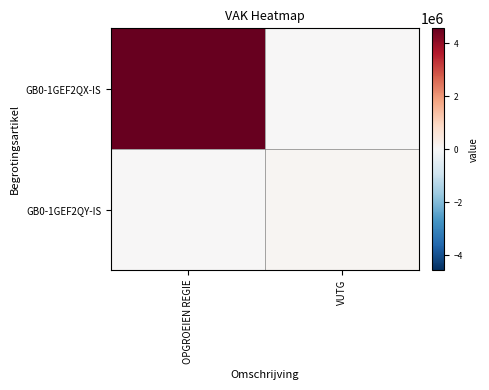

At how many categories does at least one series exceed 3099331?

1